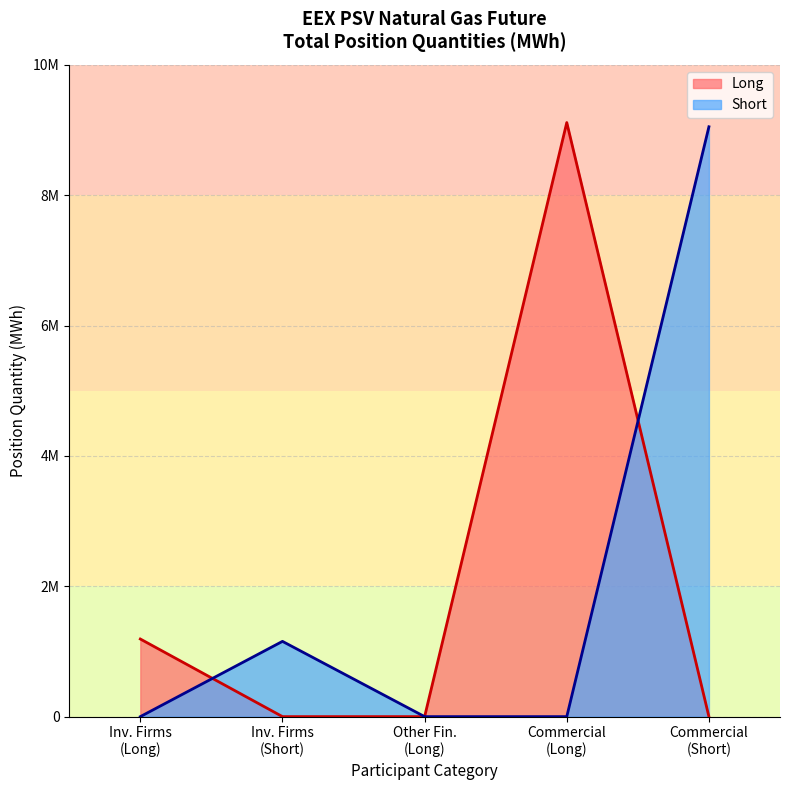

Reading left to right, what are all the values shown in this chart?

1190640	0	0	9114120	0